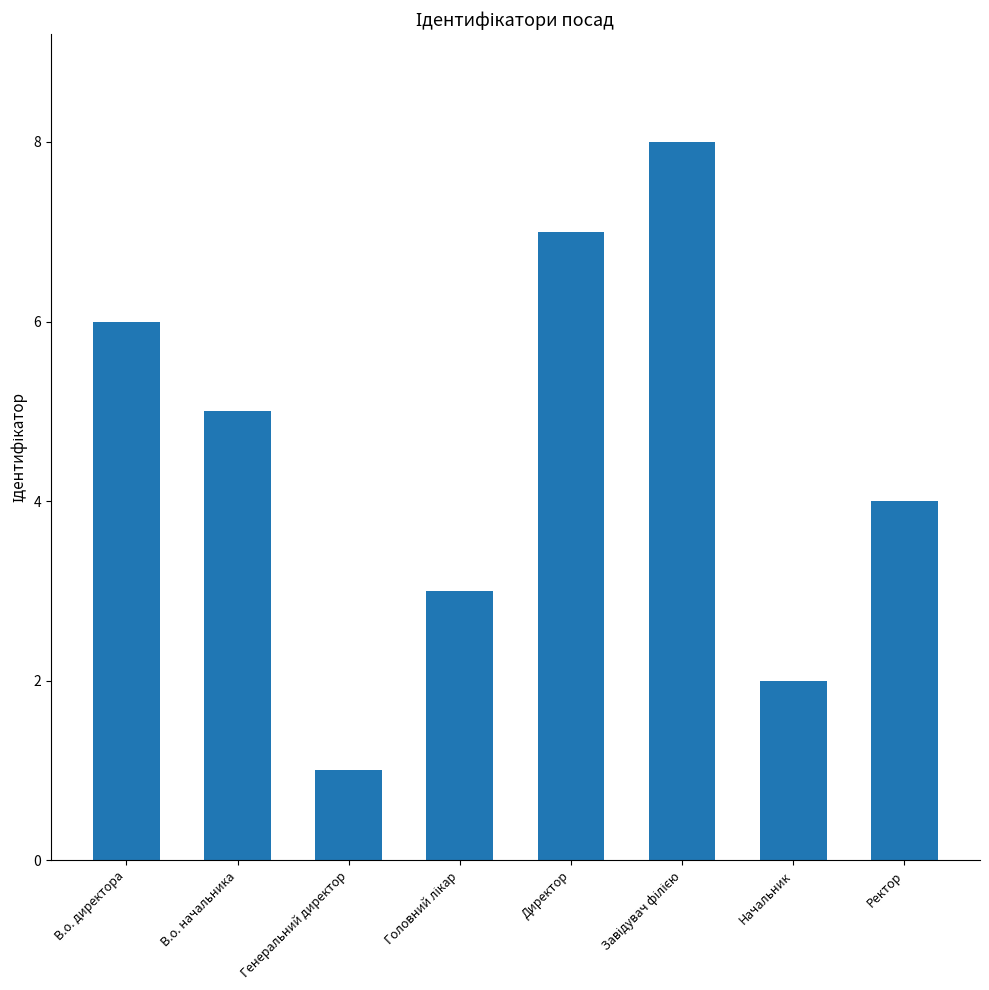

Is it true that the value at В.о. директора is 6?

True